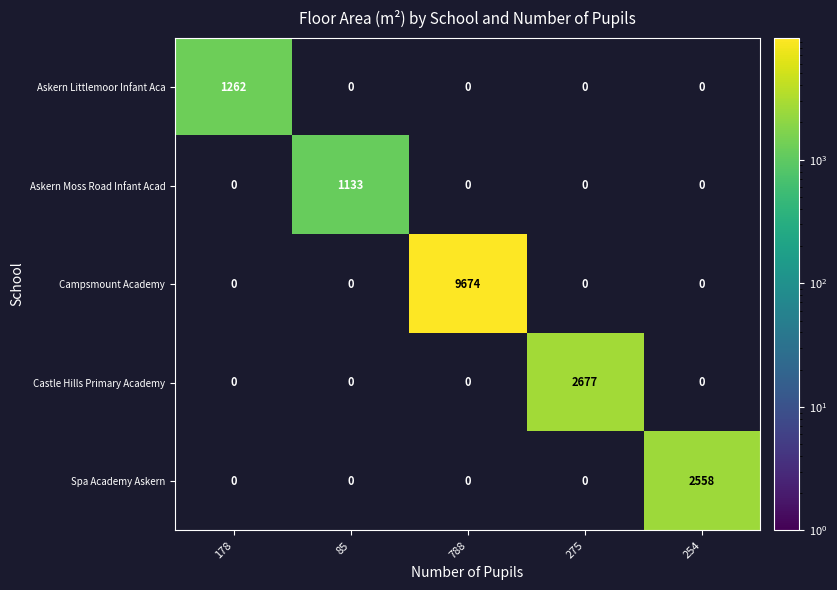

Count the number of categories in the chart.

5